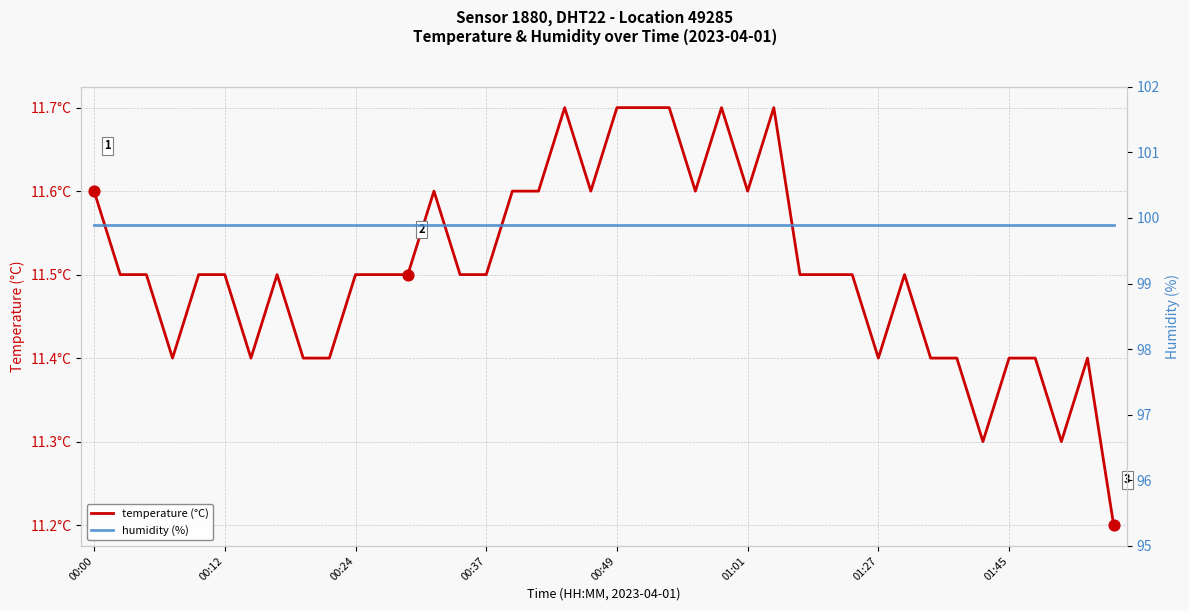

Which series contains the lowest Y value?

temperature (°C)